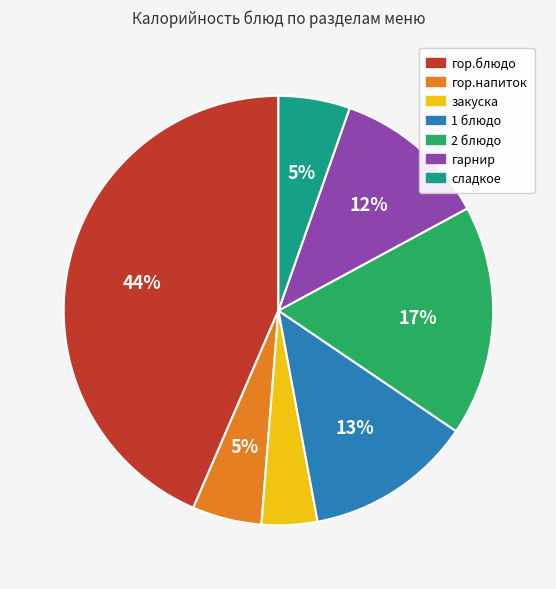

Do гор.блюдо and сладкое together represent more than half of the pie?

No